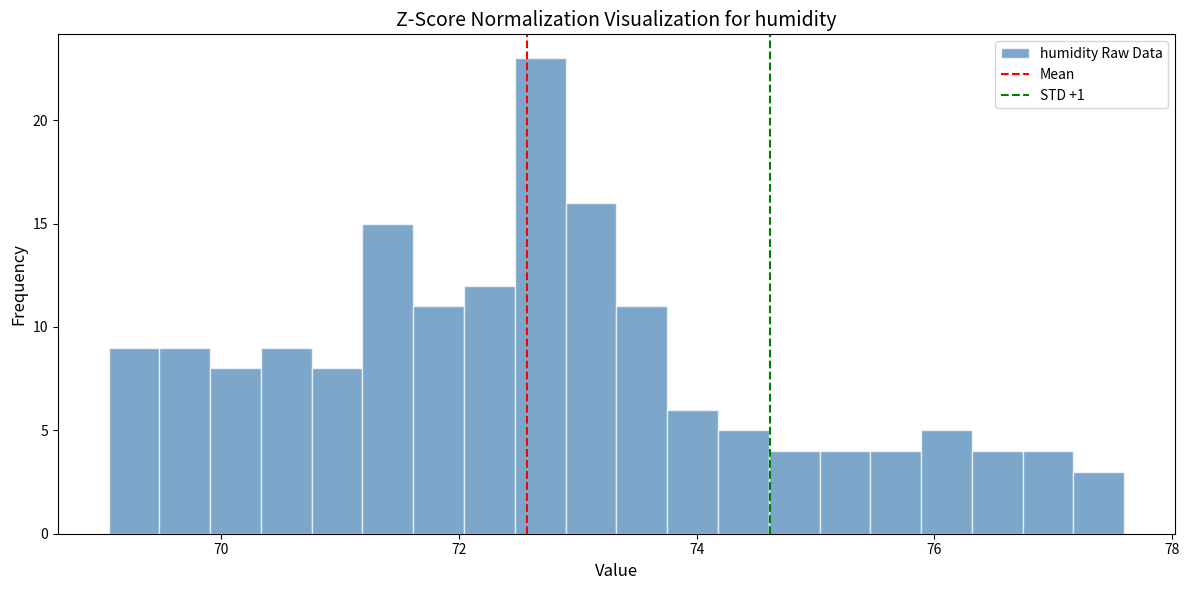

Read against the x-axis, roughly where is the centre of the tallest bar?

72.6